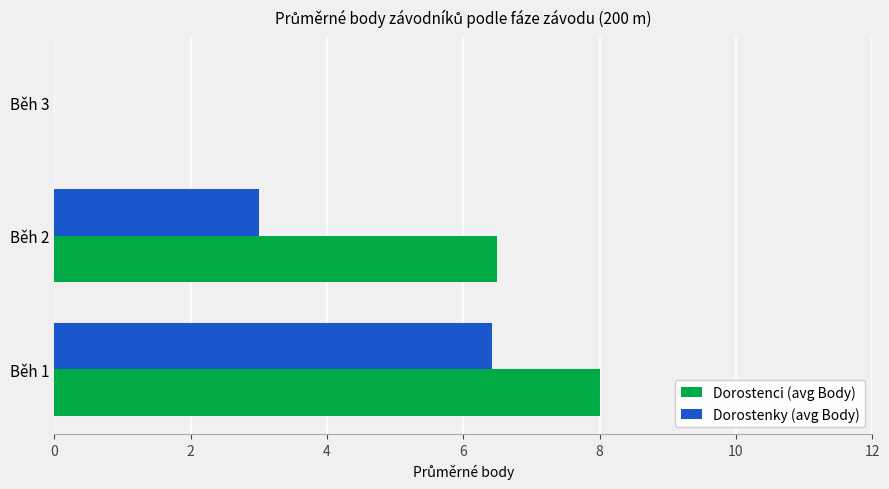

The value of Dorostenky (avg Body) at Běh 1 is 6.4. True or false?

True